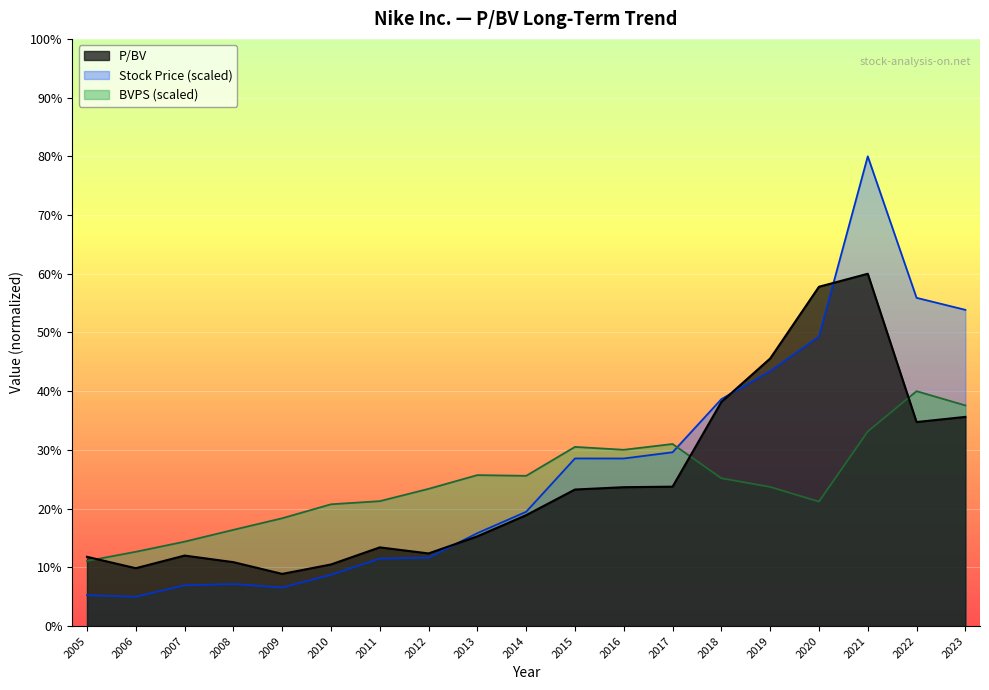

How many data points in Stock Price are less than 19?

9